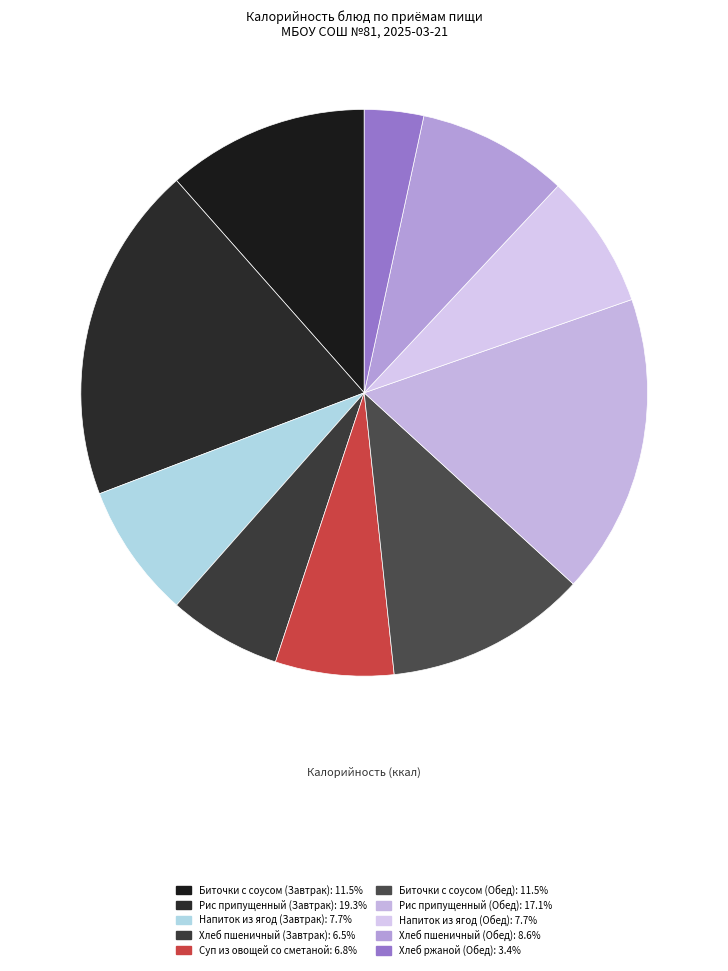

To the nearest percent, what portion does Рис припущенный (Завтрак) represent?

19%